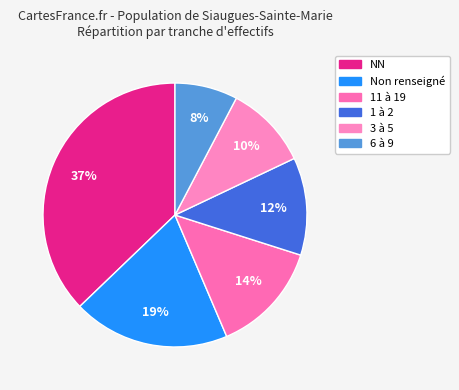

Count the number of slices in the pie.

6